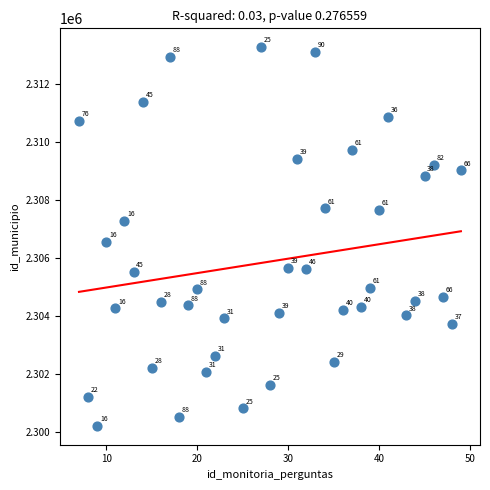

What is the range of Y values (max minus min)?

13052